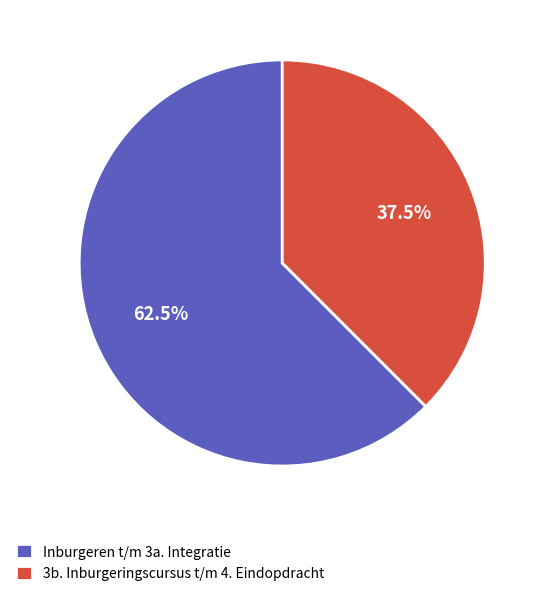

Is there a majority slice in this chart?

Yes